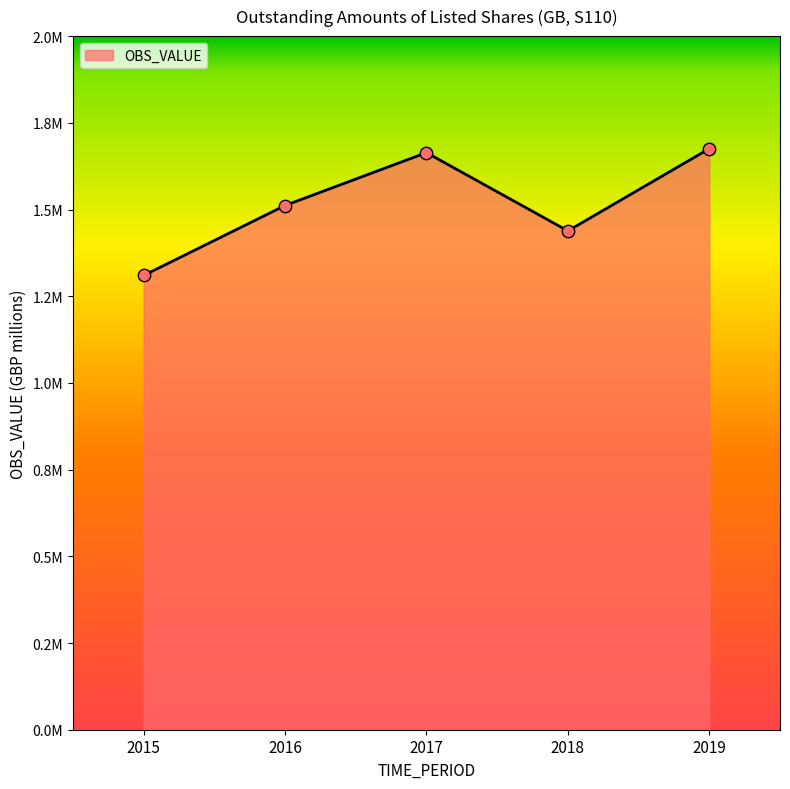

Between 2017 and 2019, which is larger?

2019